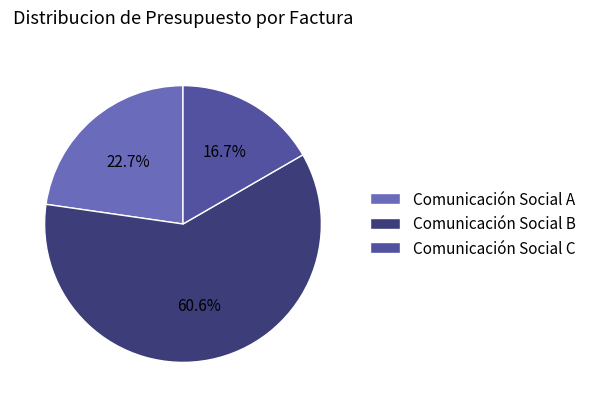

Between Comunicación Social B and Comunicación Social C, which is larger?

Comunicación Social B